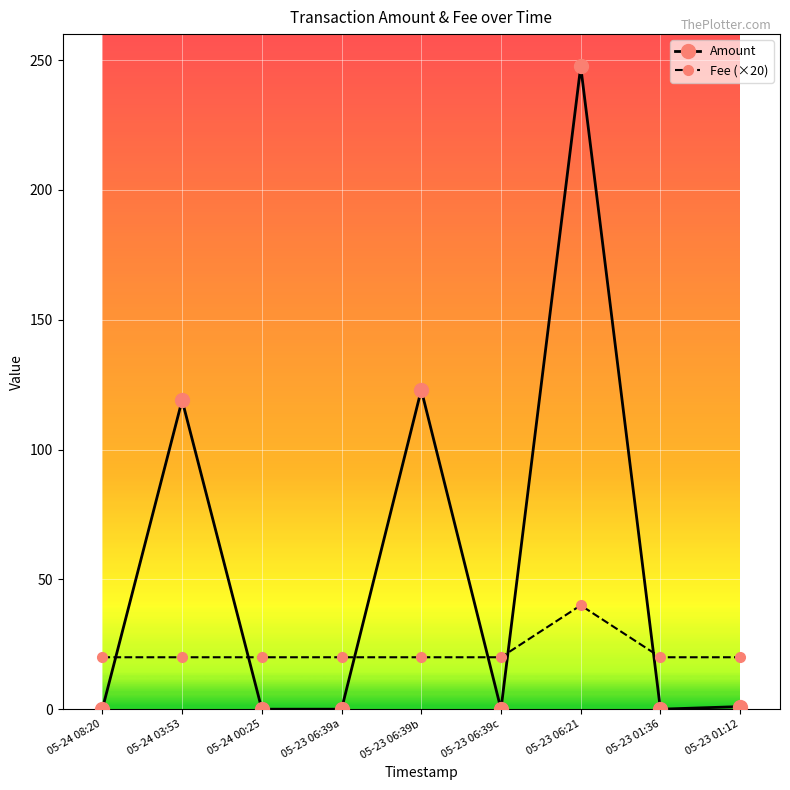

Which series ends up on top after the final intersection of Amount and Fee (×20)?

Fee (×20)